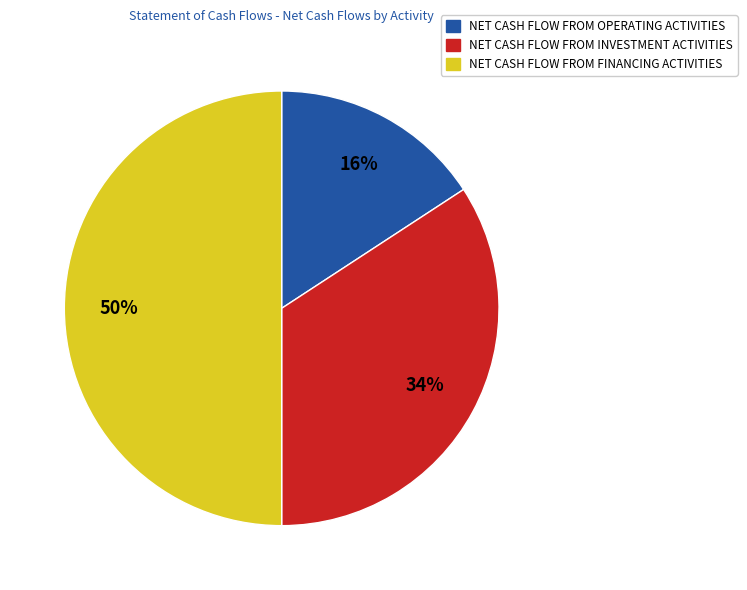

Is it true that NET CASH FLOW FROM FINANCING ACTIVITIES is 50% of the pie?

True